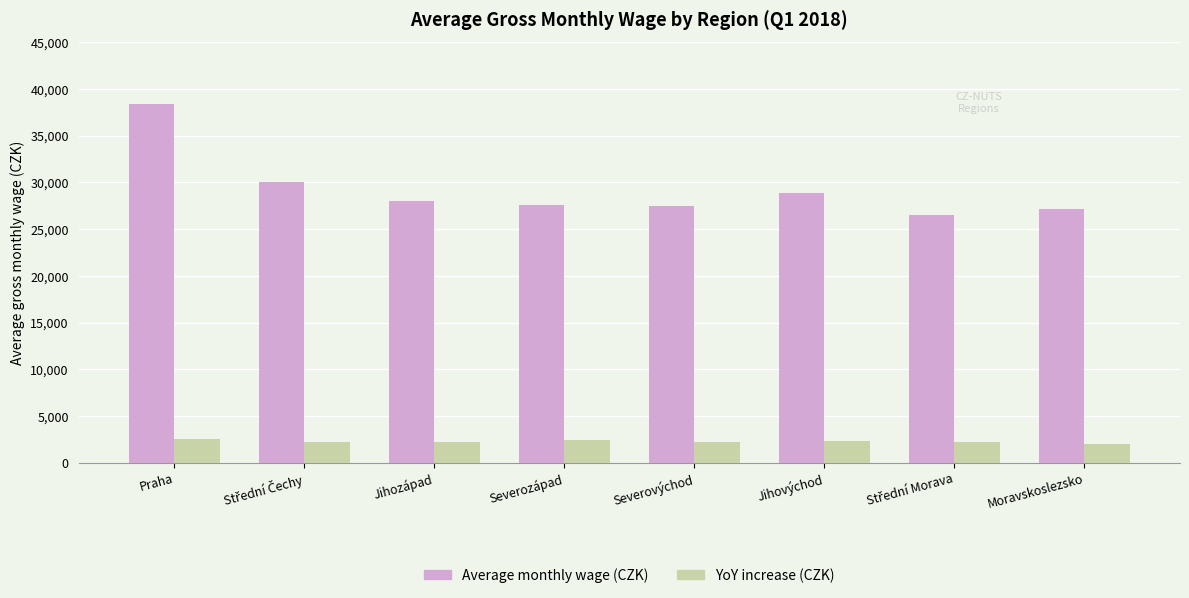

What is the value of the YoY increase (CZK) bar at the 8th from the left?

2051